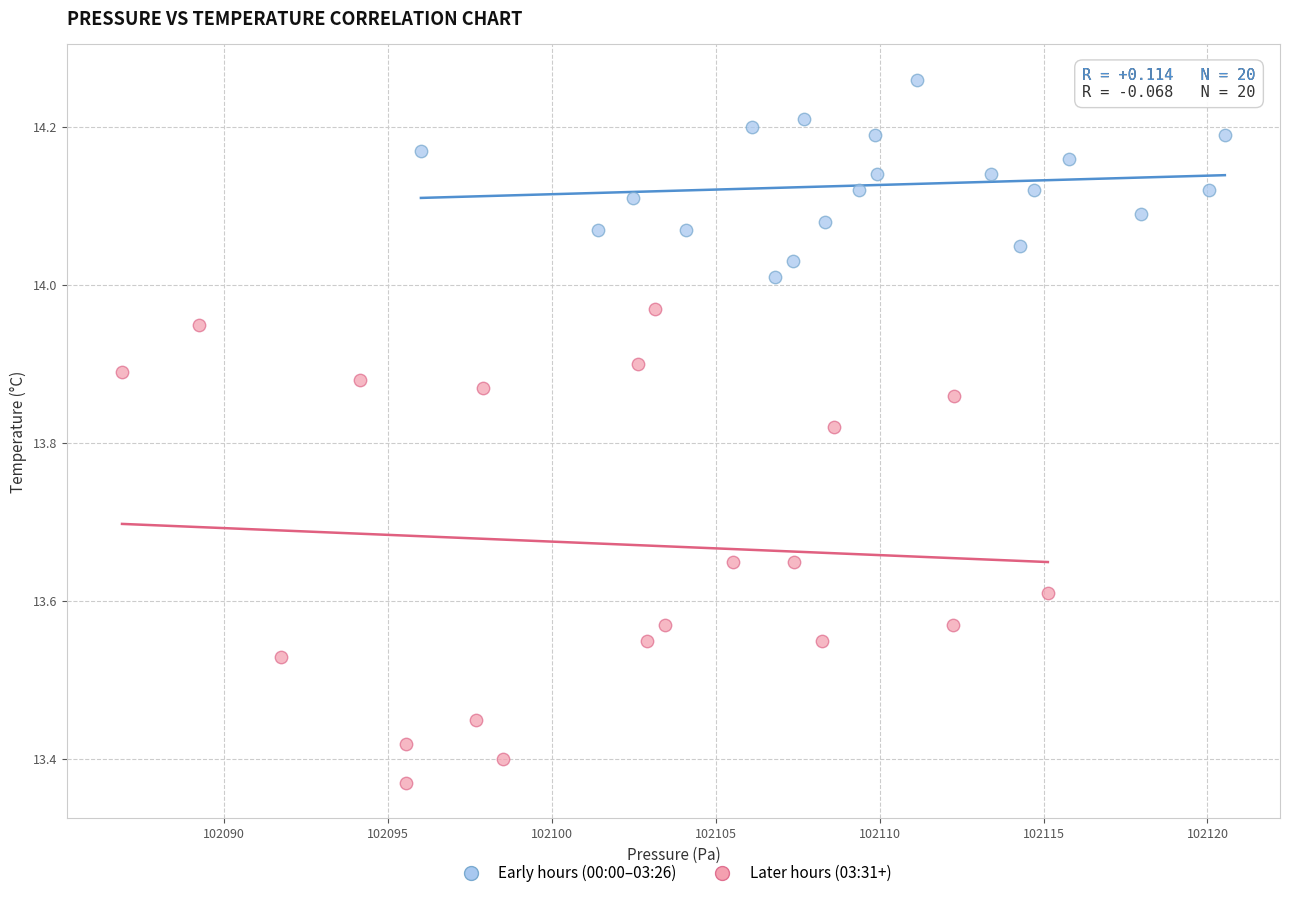

Which series reaches the maximum Y coordinate?

Early hours (00:00–03:26)